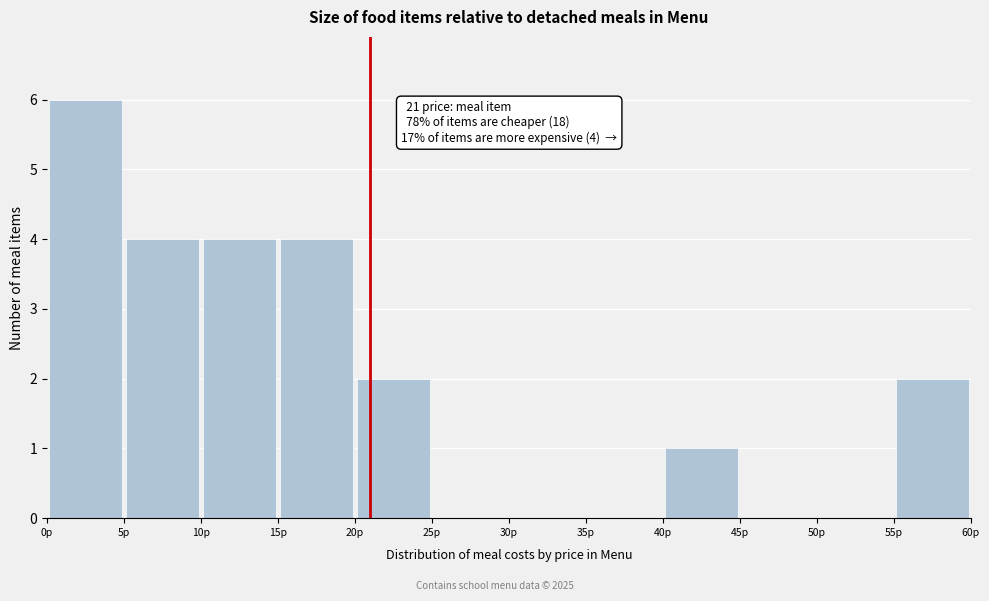

Which range on the x-axis has the tallest bar?

0 to 5